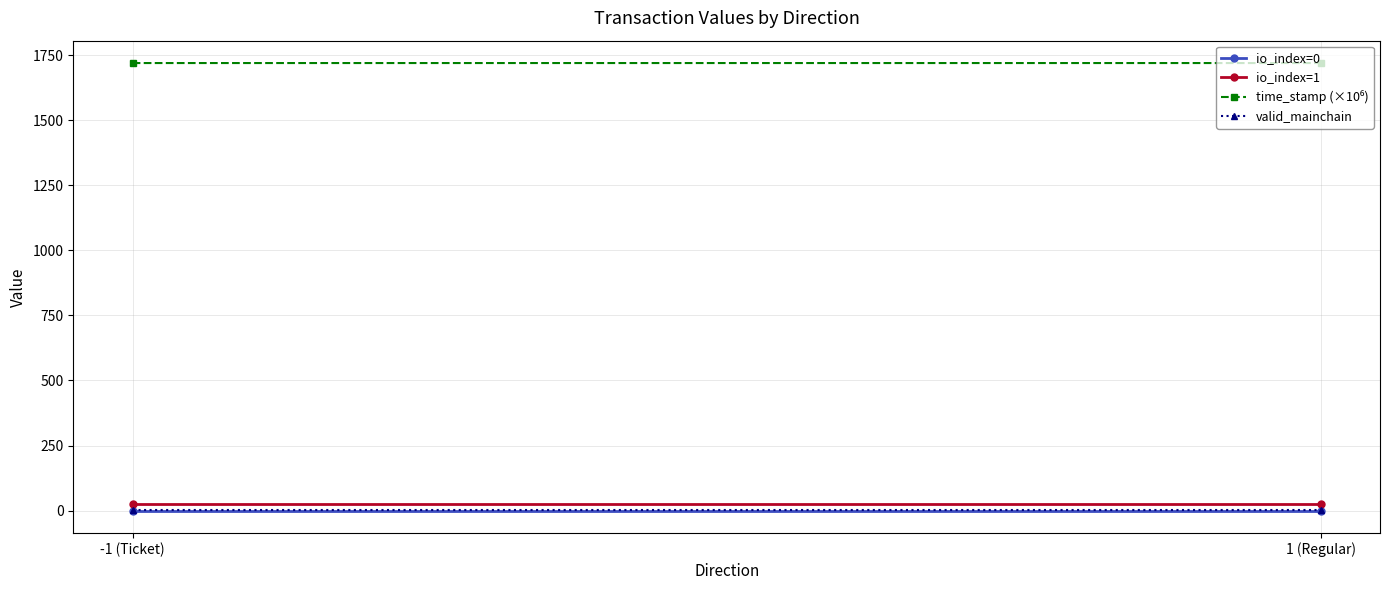

Count the number of data series in this chart.

4